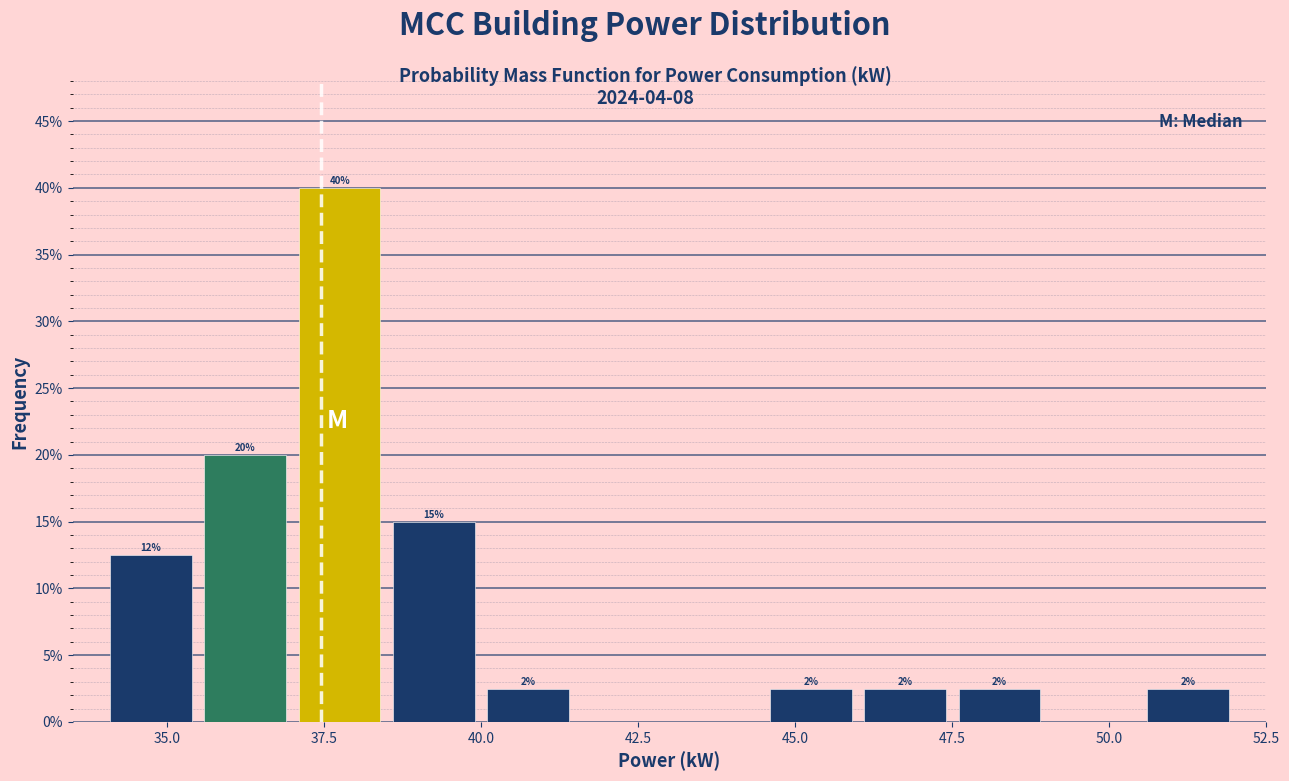

Read against the x-axis, roughly where is the centre of the tallest bar?

38.0